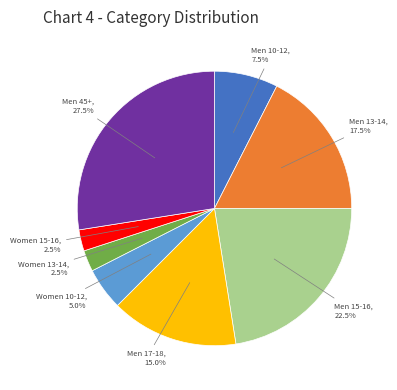

Is Men 15-16 the majority of the pie?

No